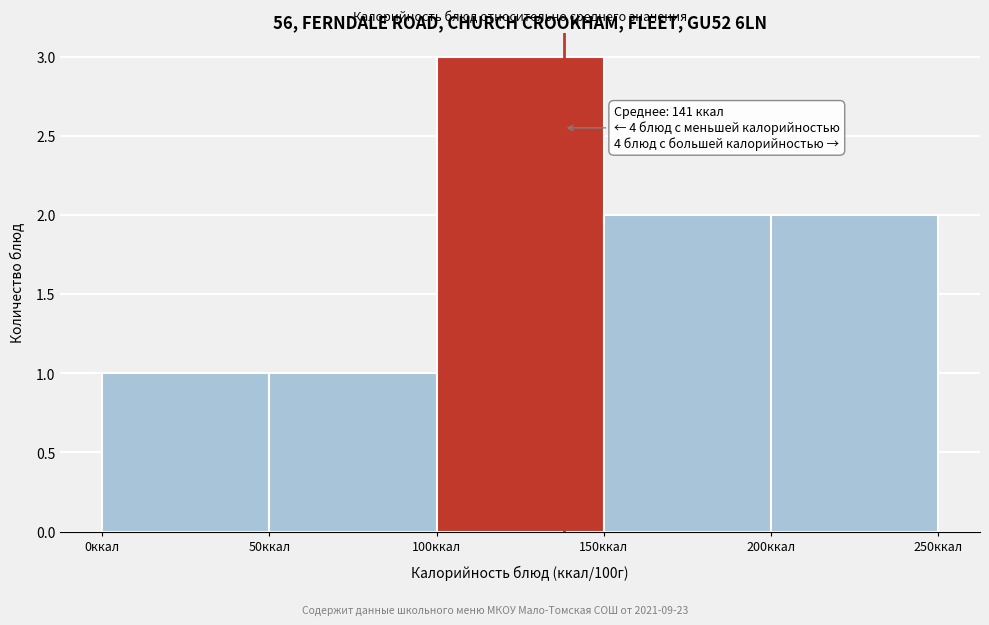

Which range on the x-axis has the tallest bar?

100 to 150